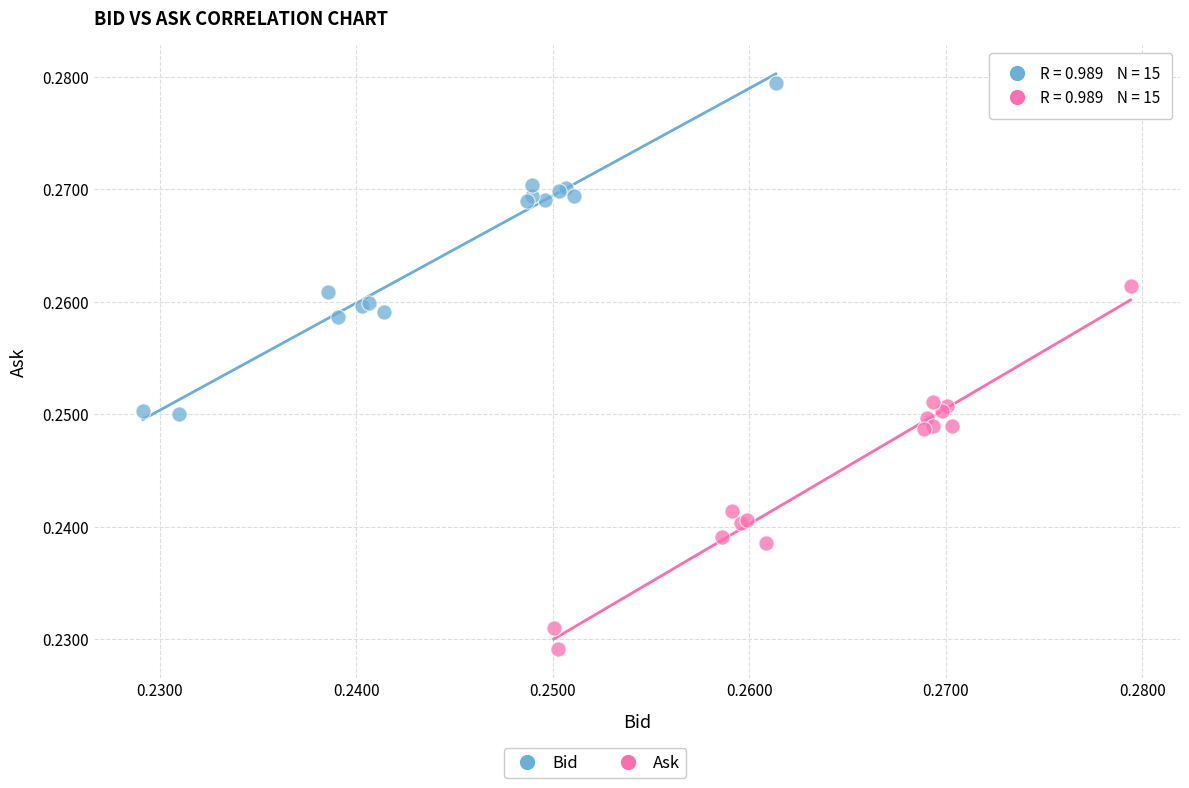

Which series contains the highest Y value?

Bid